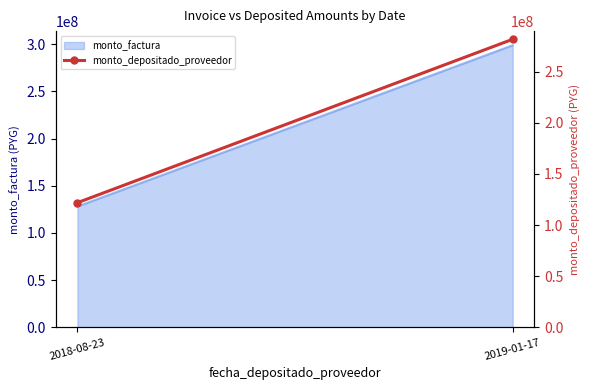

What is the ratio of the value at 2018-08-23 to the value at 2019-01-17?

0.4